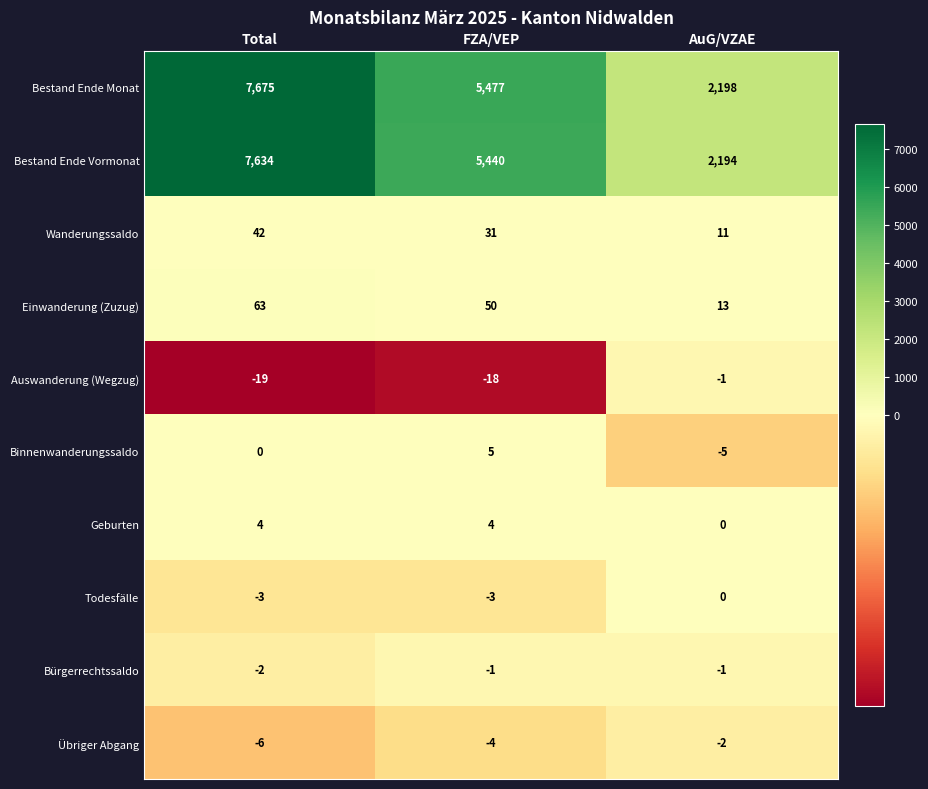

The value of Auswanderung (Wegzug) at Total is -29. True or false?

False